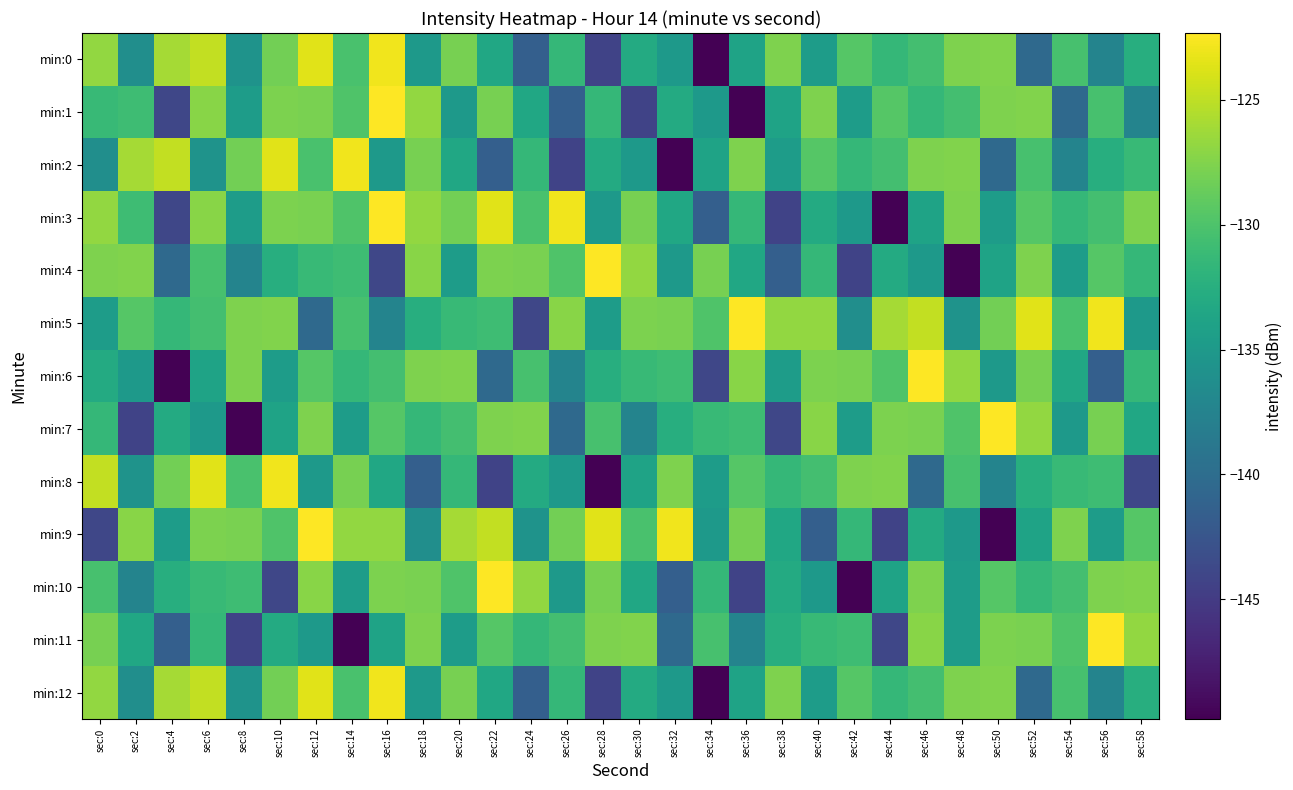

What is the maximum value shown in the chart?

-122.3